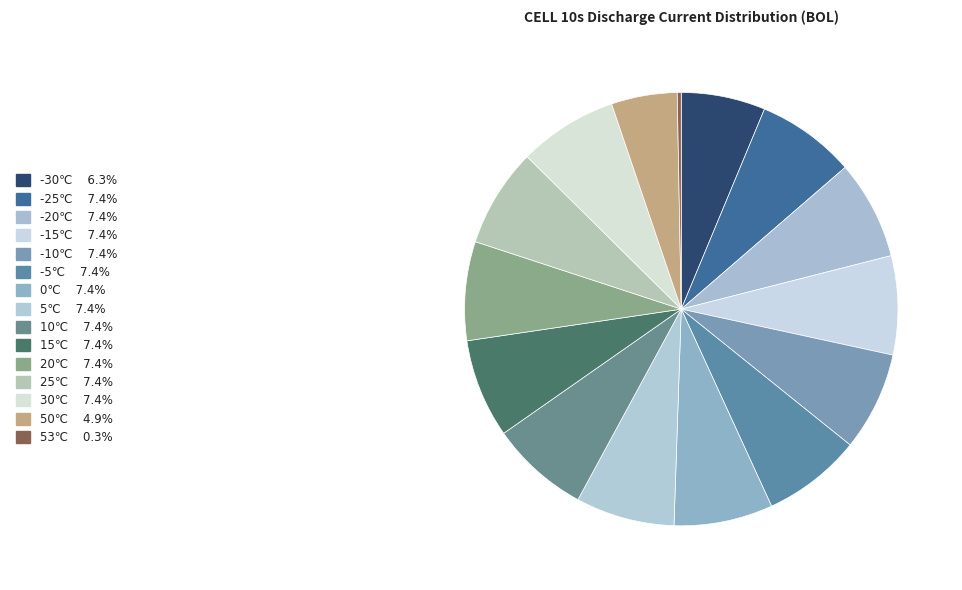

To the nearest percent, what portion does 20℃ represent?

7%